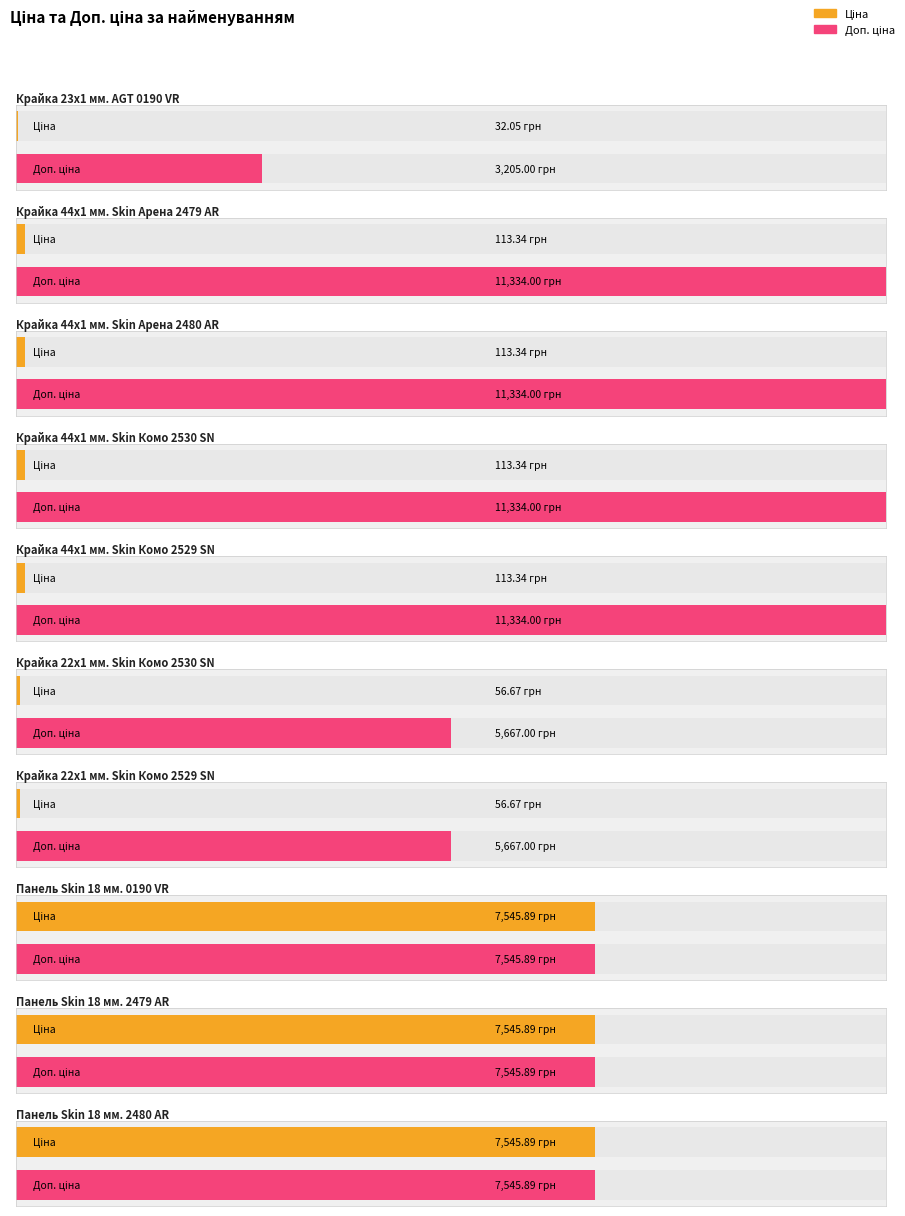

What is the difference between the maximum and second lowest values in the Ціна series?

7489.2